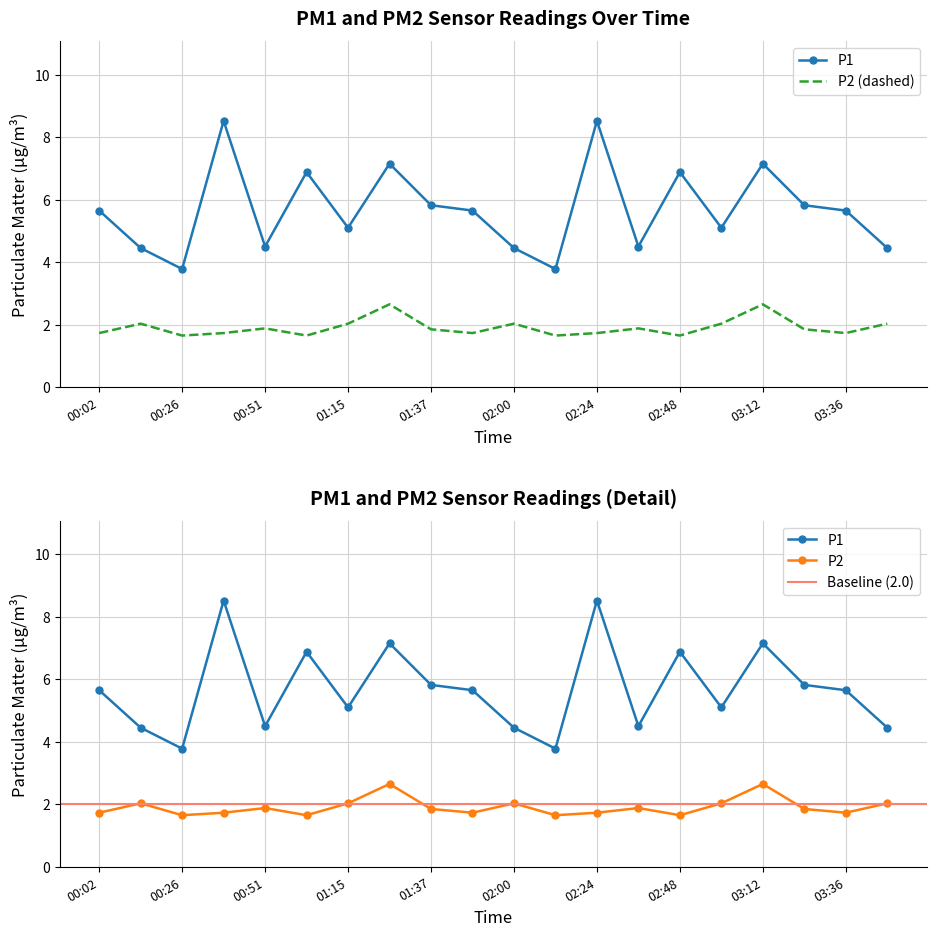

What is the total value across all series at 01:48?

7.4